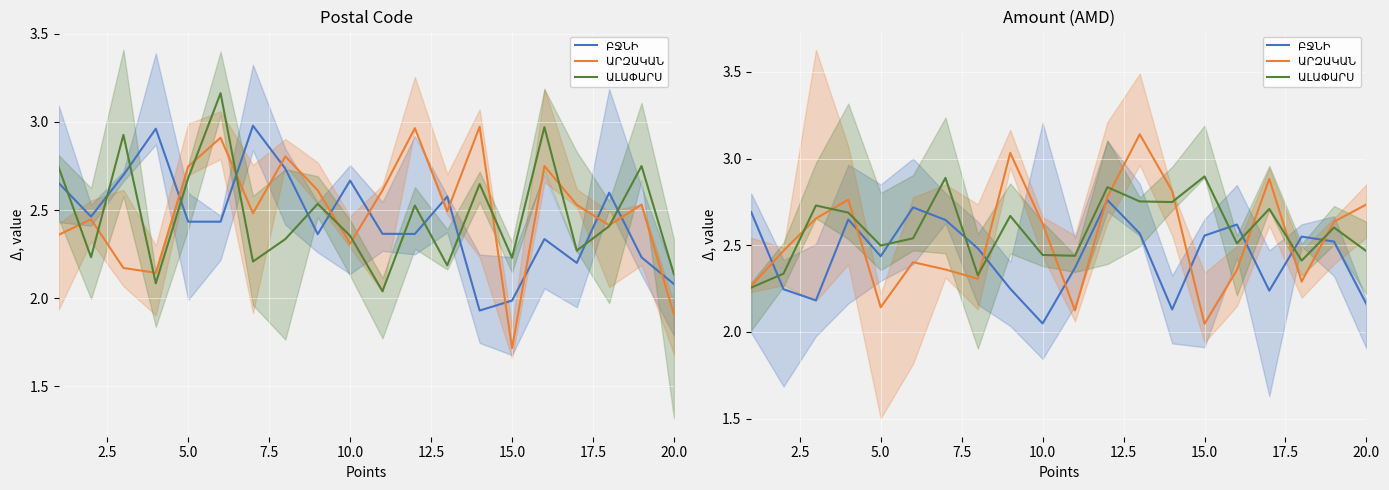

True or false: ԱՐԶԱԿԱՆ has more than 0 points higher than both neighbors.

True